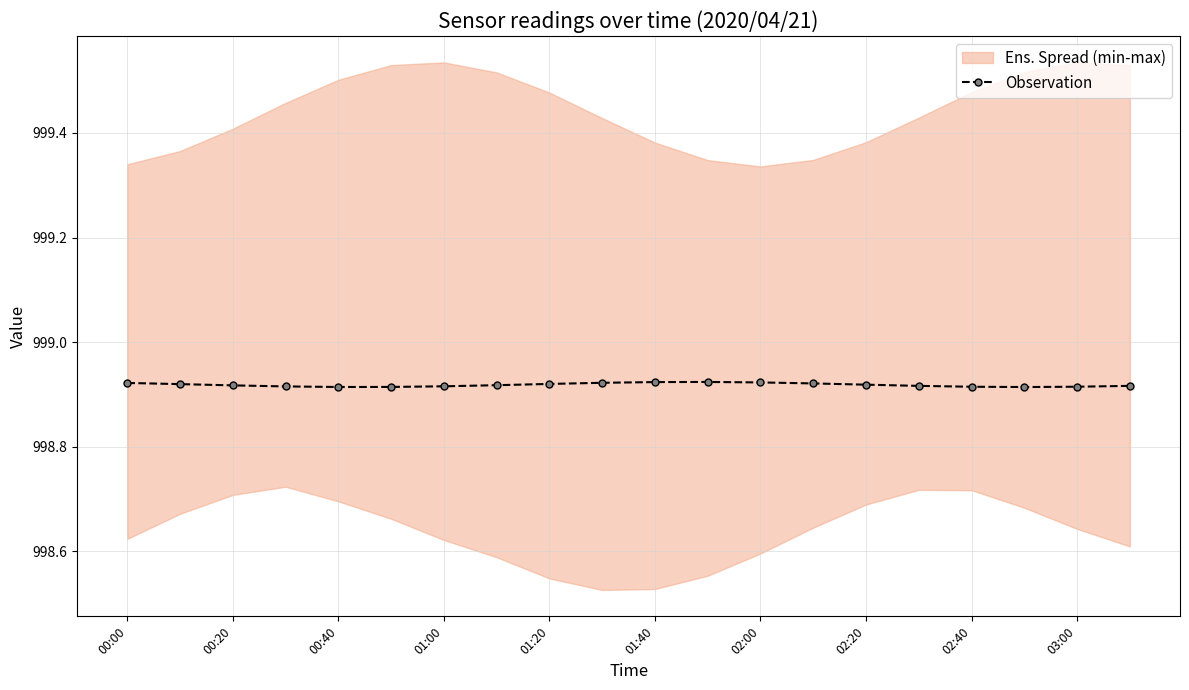

Is it true that the value at 17 is 1460.5?

False